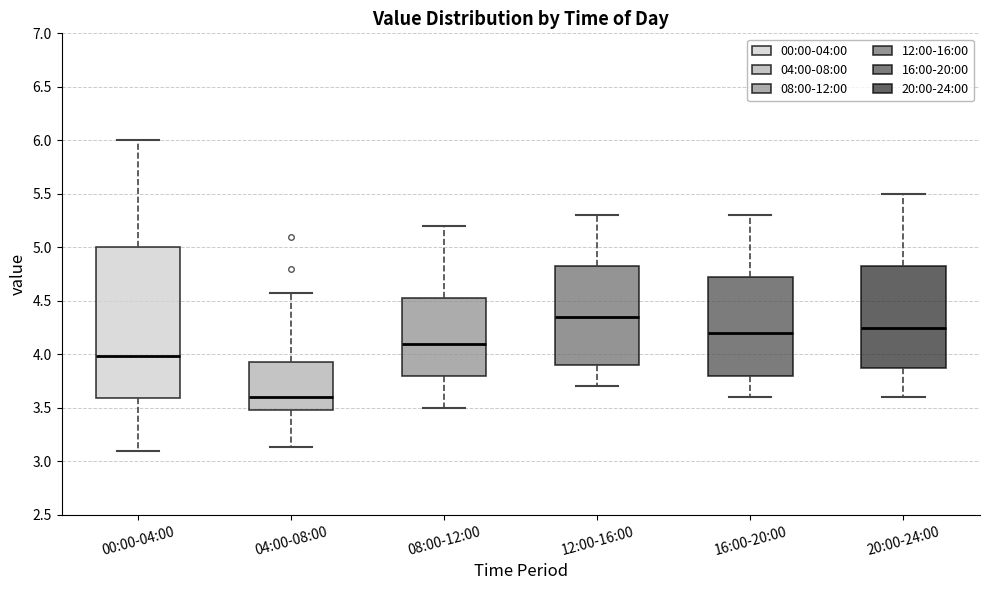

Where does the median line of the box for 12:00-16:00 sit on the y-axis? The values are not printed on the chart, so give them approximately, as read against the axis.

4.35